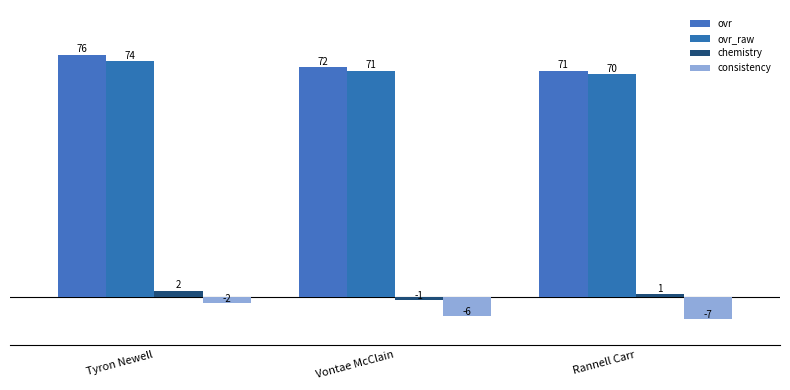

The value of ovr_raw at Tyron Newell is 74. True or false?

True